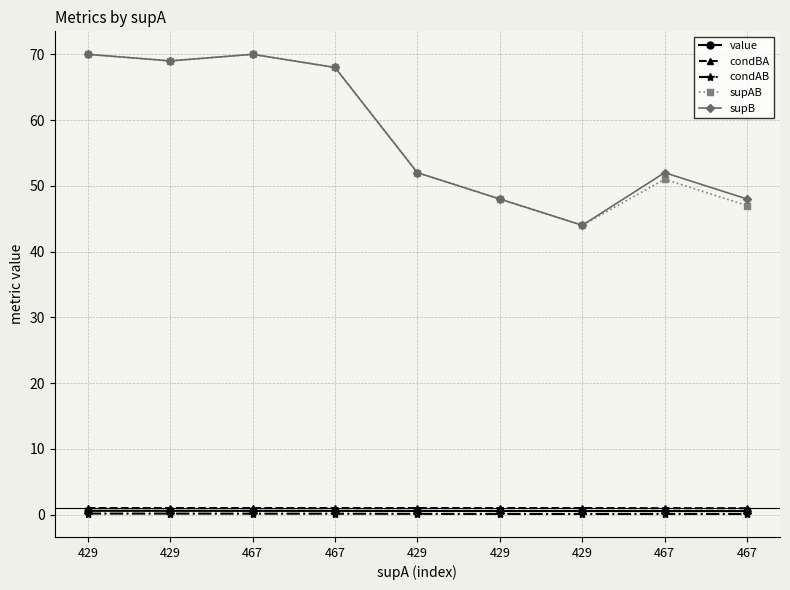

Does the chart have visible grid lines?

Yes